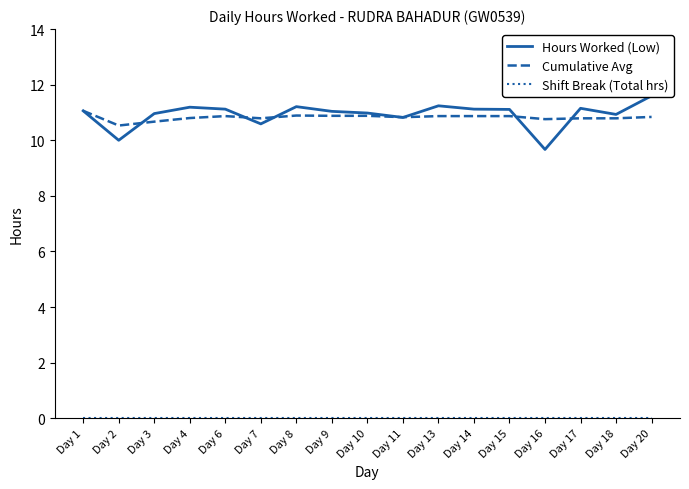

How many series are shown in this chart?

3